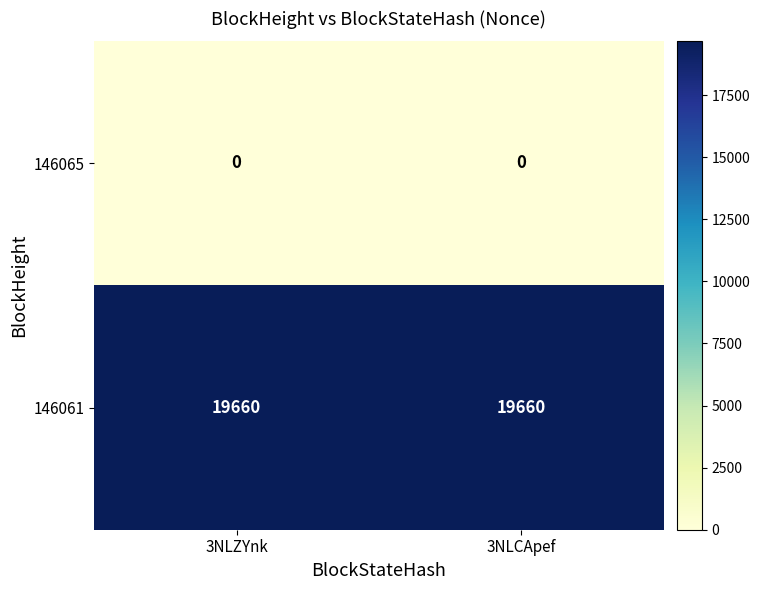

The value of 146061 at 3NLZYnk is 30214. True or false?

False